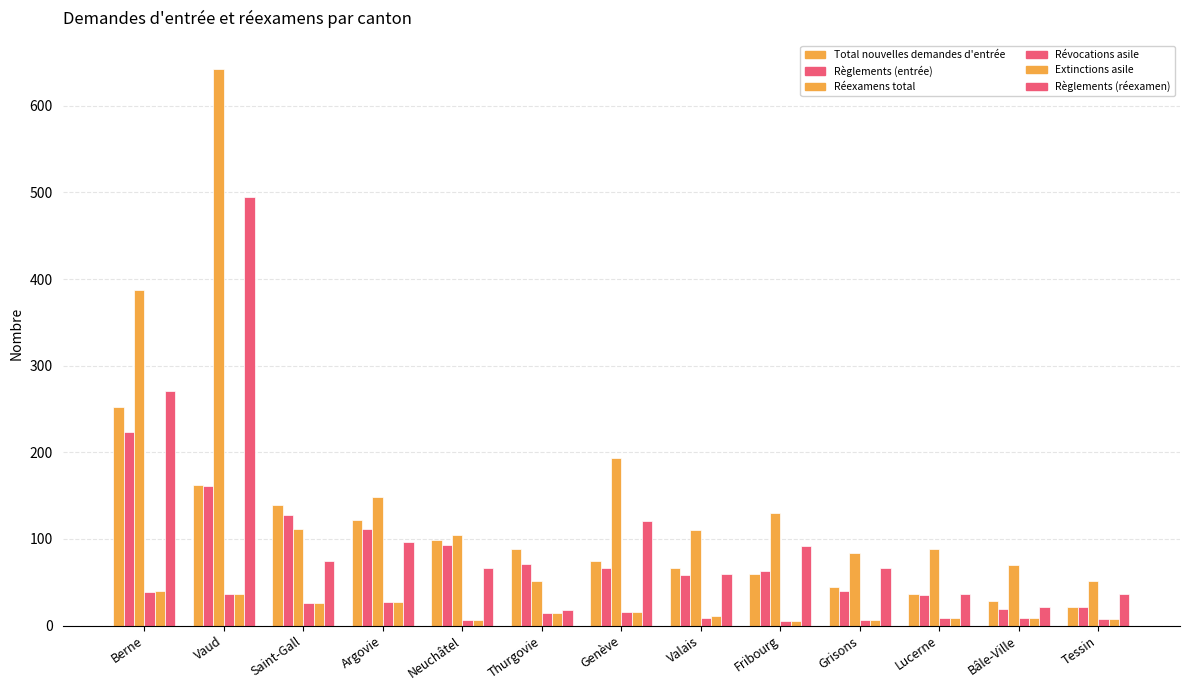

What is the label of the 11th bar from the left?

Lucerne